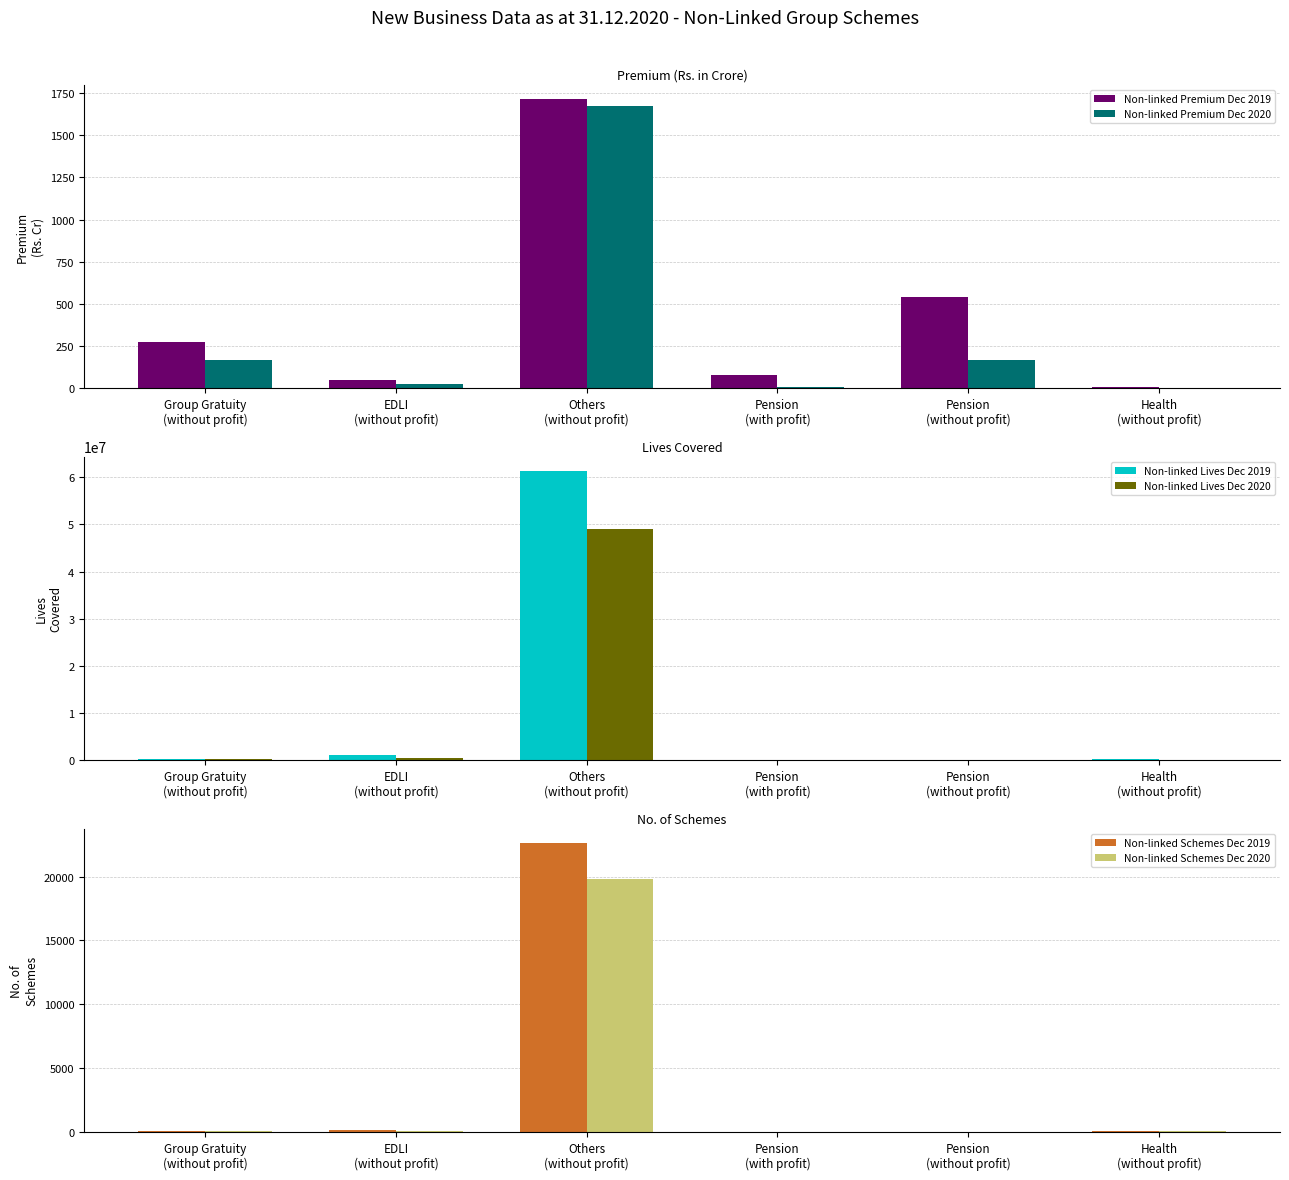

What are all the series names shown in the legend?

Non-linked Premium Dec 2019, Non-linked Premium Dec 2020, Non-linked Lives Dec 2019, Non-linked Lives Dec 2020, Non-linked Schemes Dec 2019, Non-linked Schemes Dec 2020